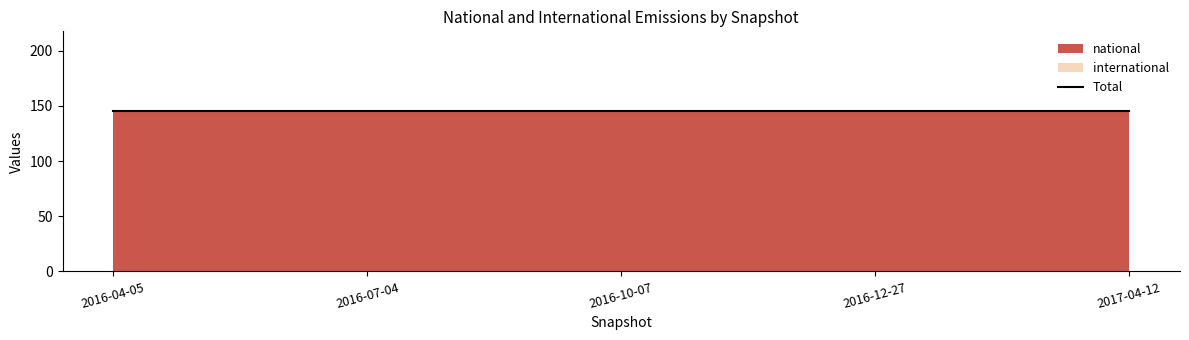

Is it true that international equals 0 at 2016-07-04?

True